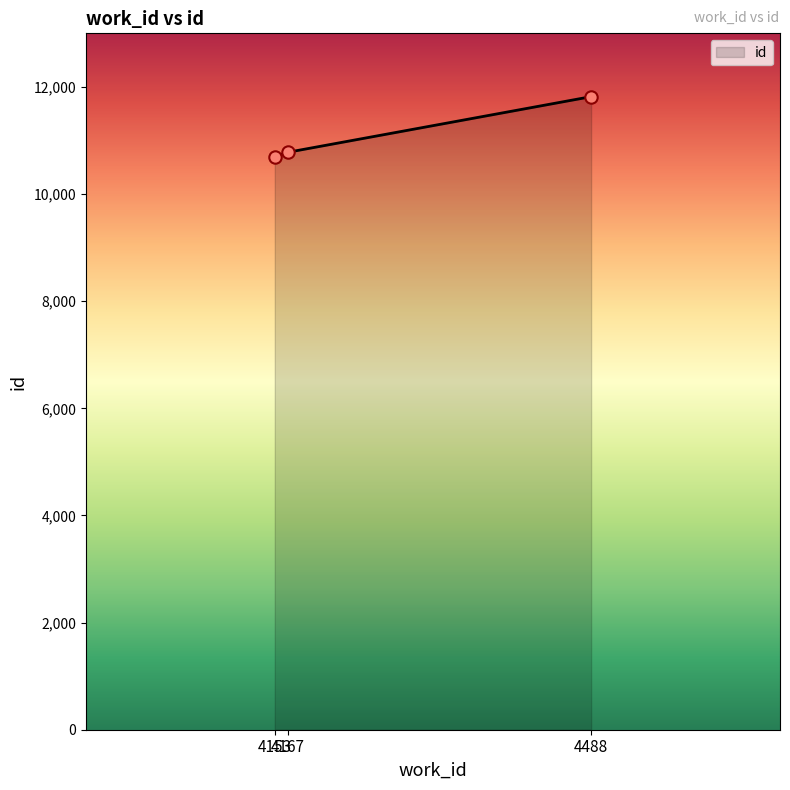

What is the change in value from 4167 to 4488?

+1038